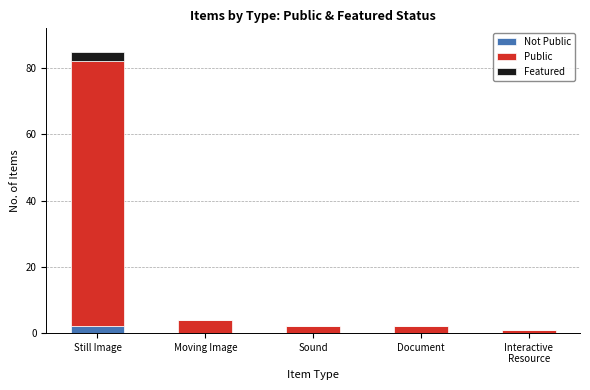

Does the chart contain stacked bars?

Yes